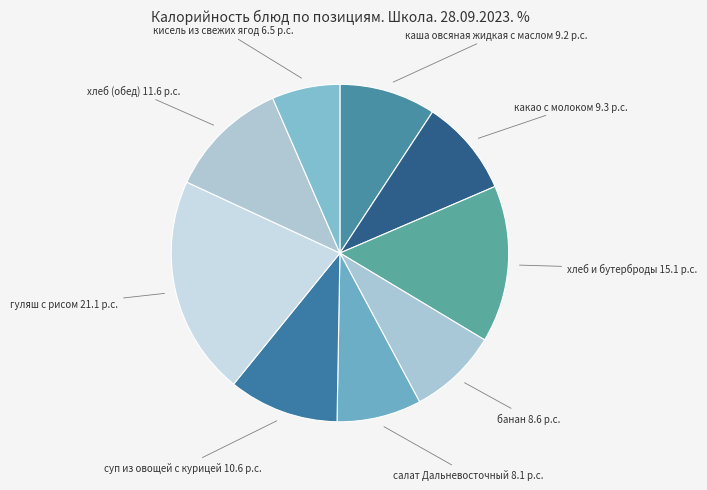

Is the sum of суп из овощей с курицей and кисель из свежих ягод greater than half?

No